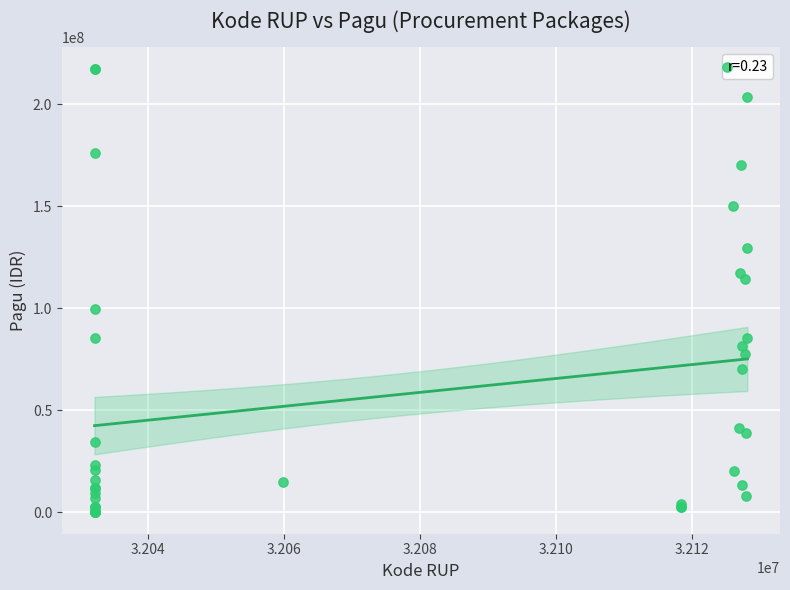

What Y value in the scatter plot is closest to 108830000?

114296000